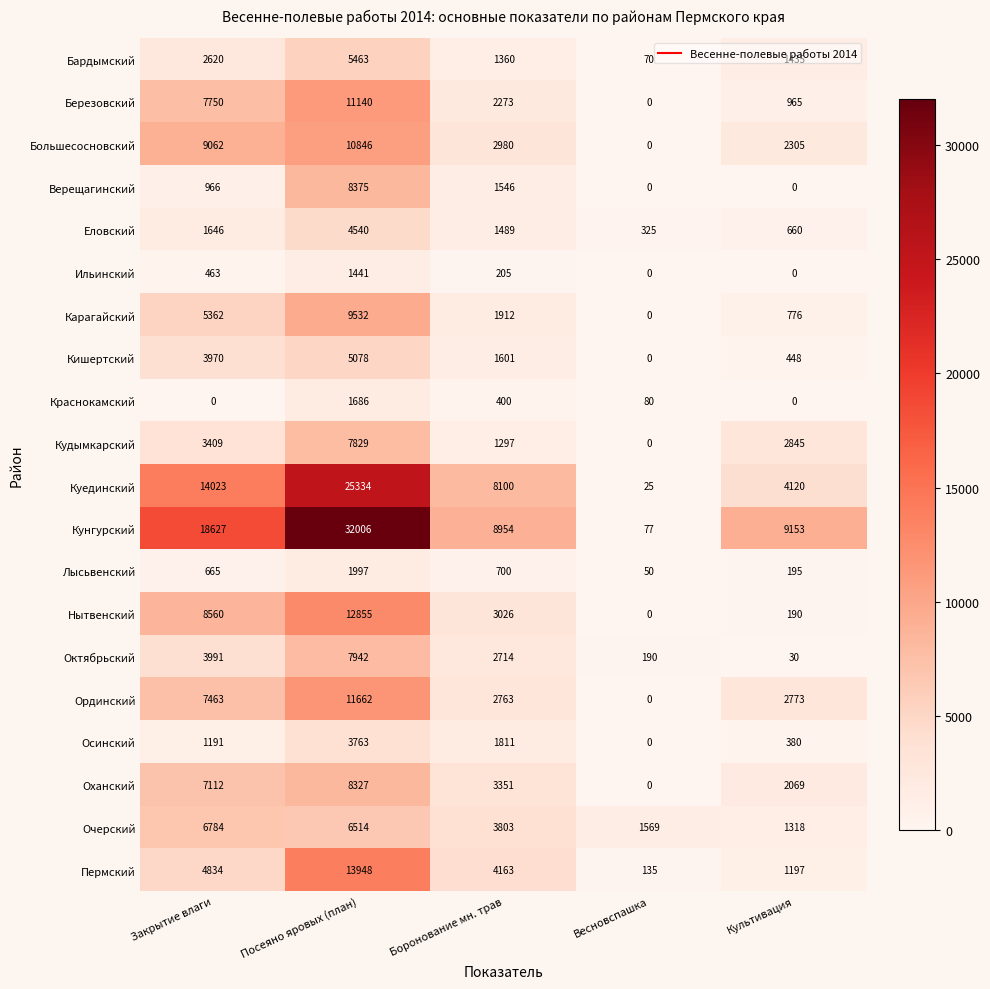

What is the highest value of the Верещагинский series?

8375